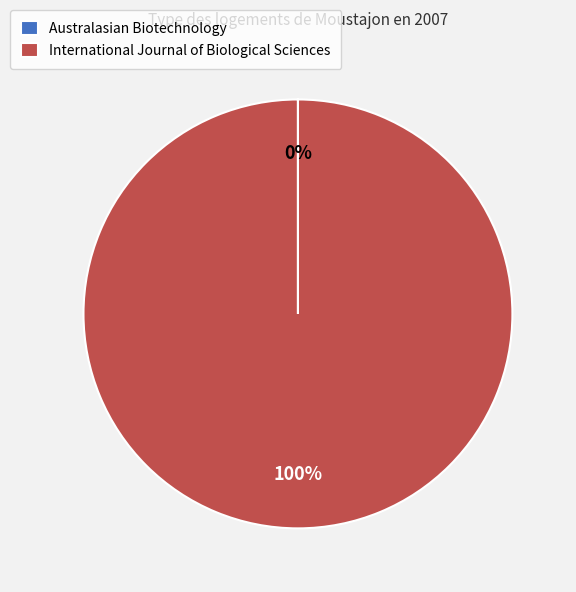

Which category has the biggest portion of the pie?

International Journal of Biological Sciences